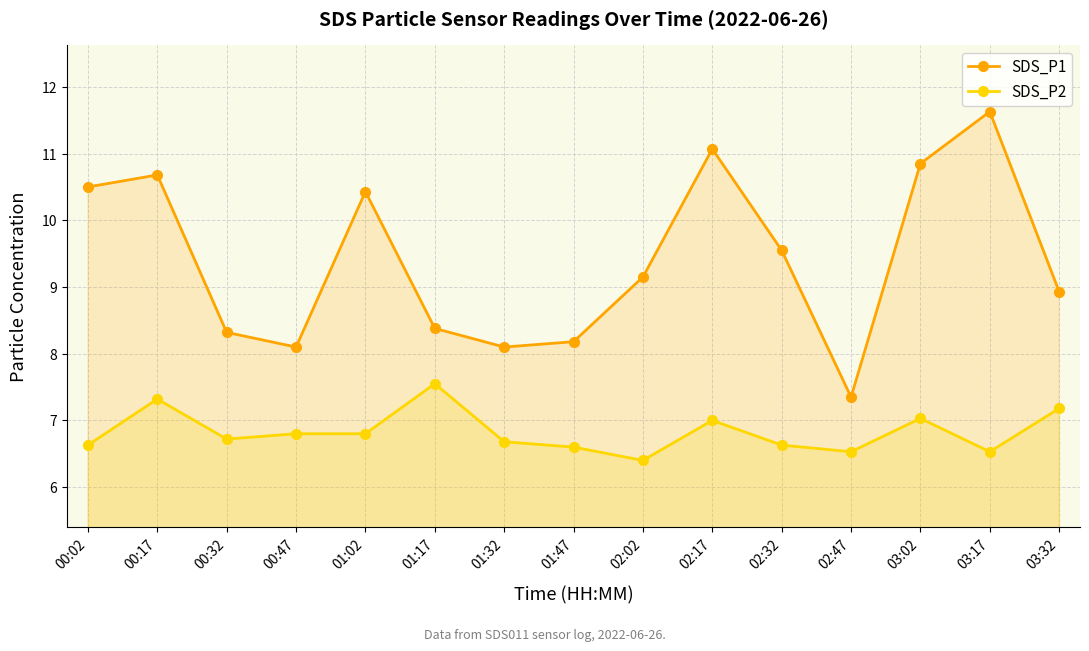

At which category is the sum across all series the highest?

03:17